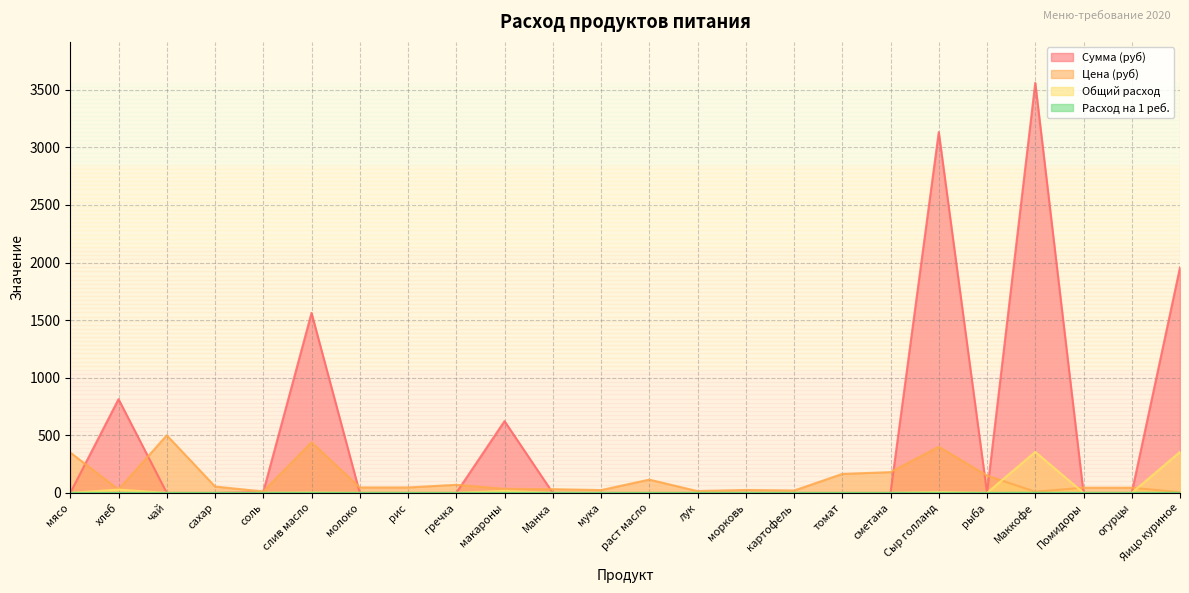

At which category is the sum across all series the highest?

Маккофе